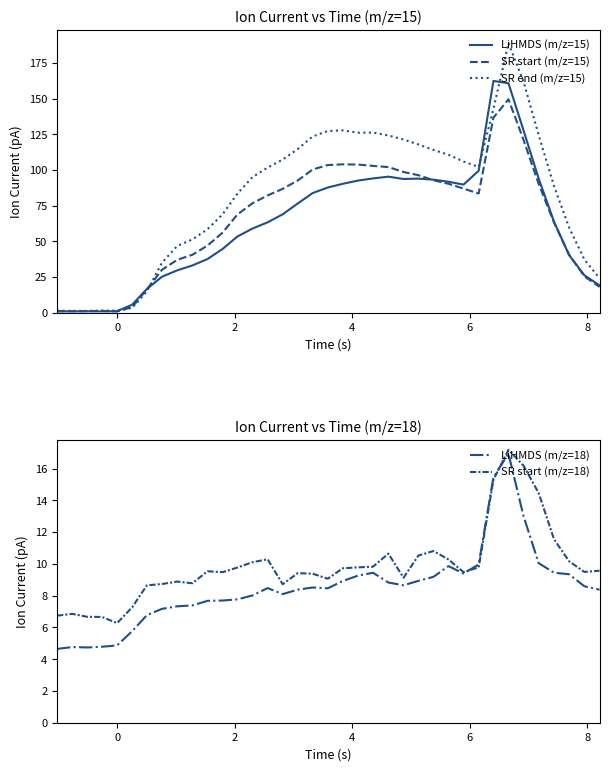

What is the minimum value for SR start (m/z=18)?

6.3